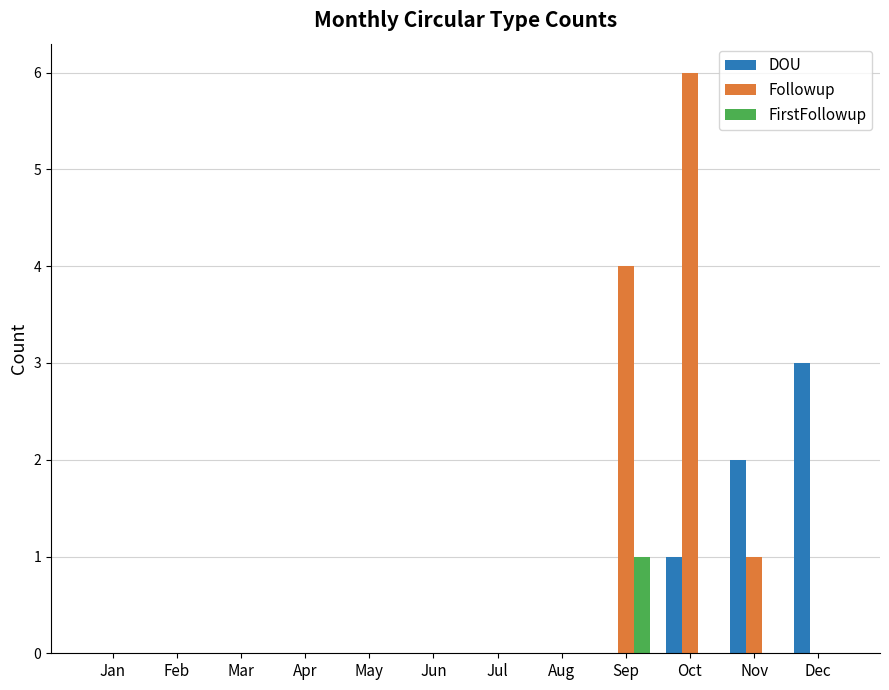

Reading right to left, list all the values displayed in this chart.

DOU: Dec=3	Nov=2	Oct=1	Sep=0	Aug=0	Jul=0	Jun=0	May=0	Apr=0	Mar=0	Feb=0	Jan=0
Followup: Dec=0	Nov=1	Oct=6	Sep=4	Aug=0	Jul=0	Jun=0	May=0	Apr=0	Mar=0	Feb=0	Jan=0
FirstFollowup: Dec=0	Nov=0	Oct=0	Sep=1	Aug=0	Jul=0	Jun=0	May=0	Apr=0	Mar=0	Feb=0	Jan=0